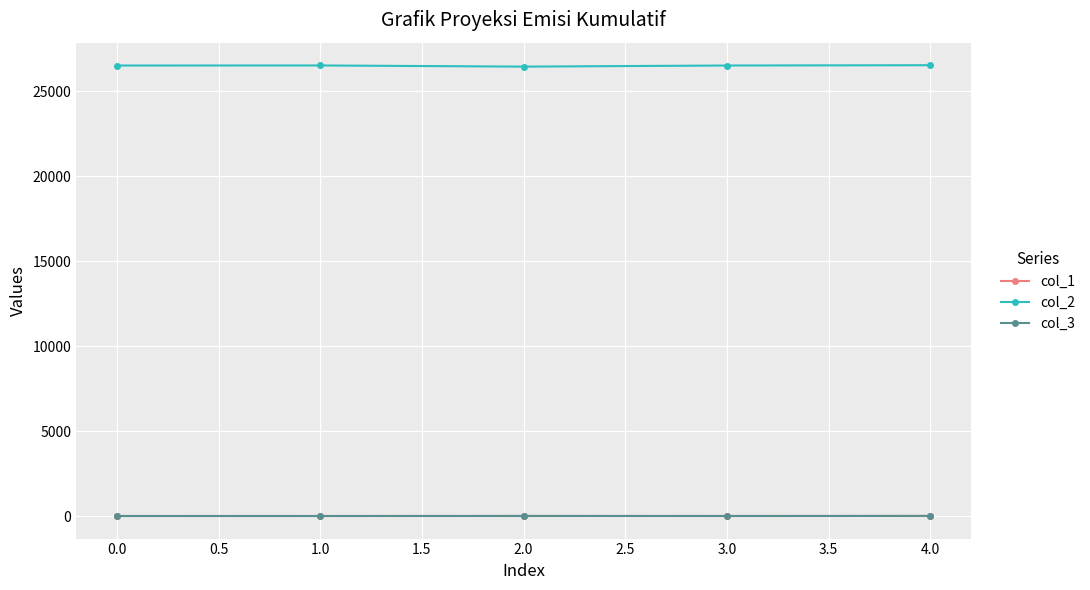

True or false: col_3 and col_2 cross at least once.

False